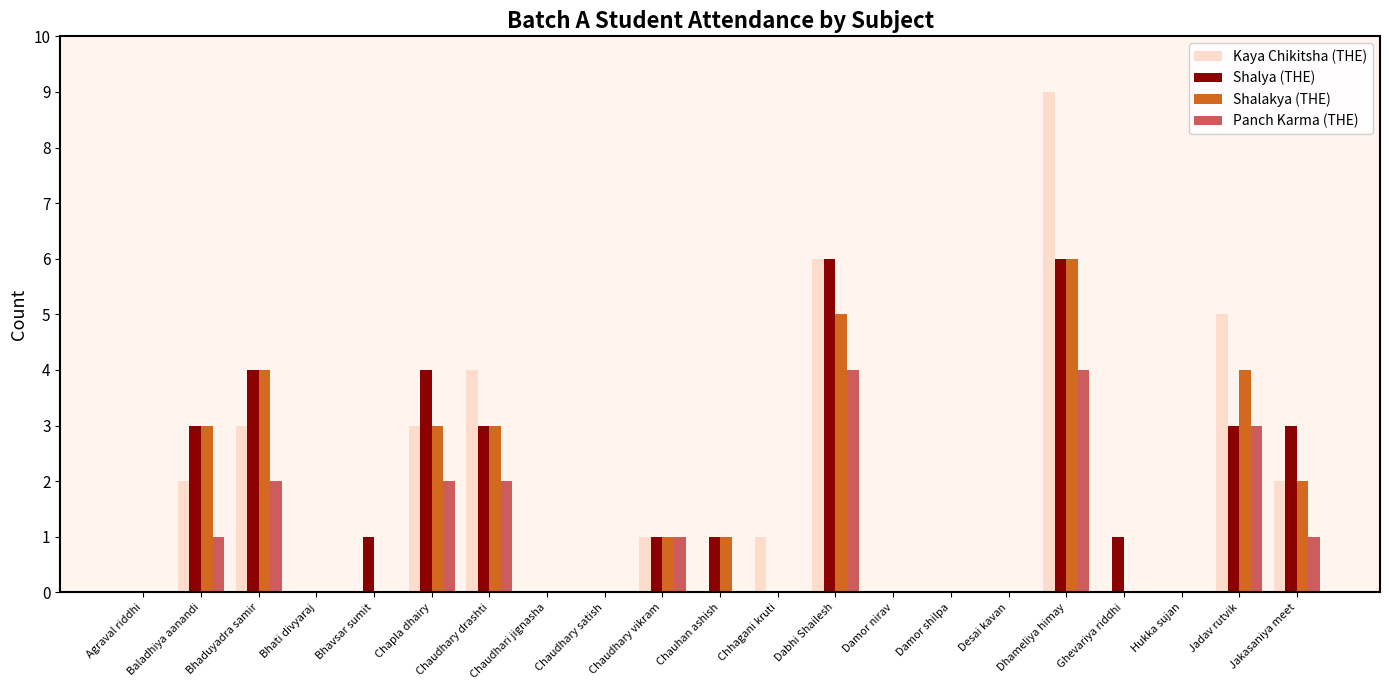

At which category is the sum across all series the highest?

Dhameliya himay